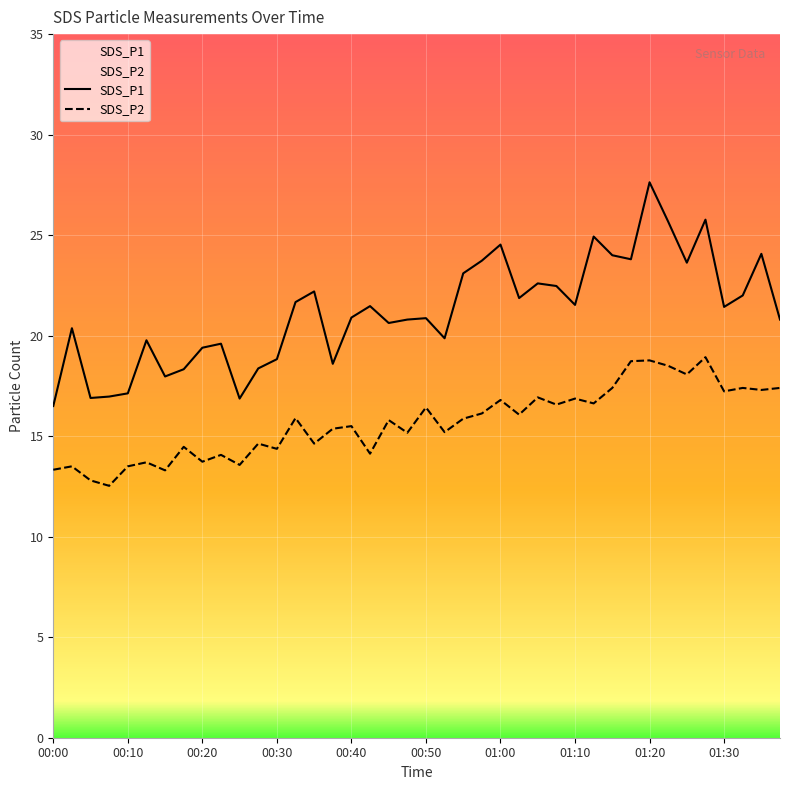

Which series has the largest range (max minus min)?

SDS_P1